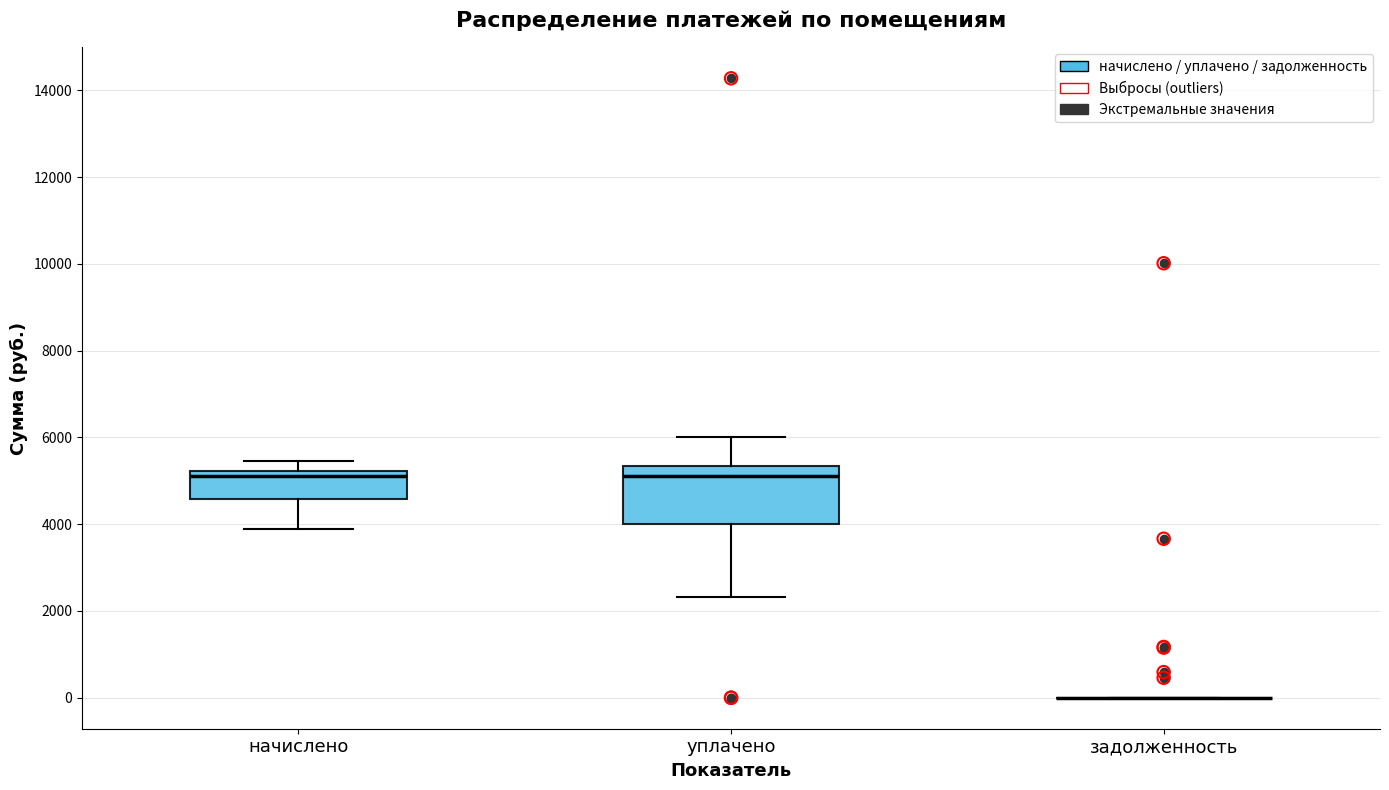

Where does the upper whisker of the box for уплачено end on the y-axis? The values are not printed on the chart, so give them approximately, as read against the axis.

6000